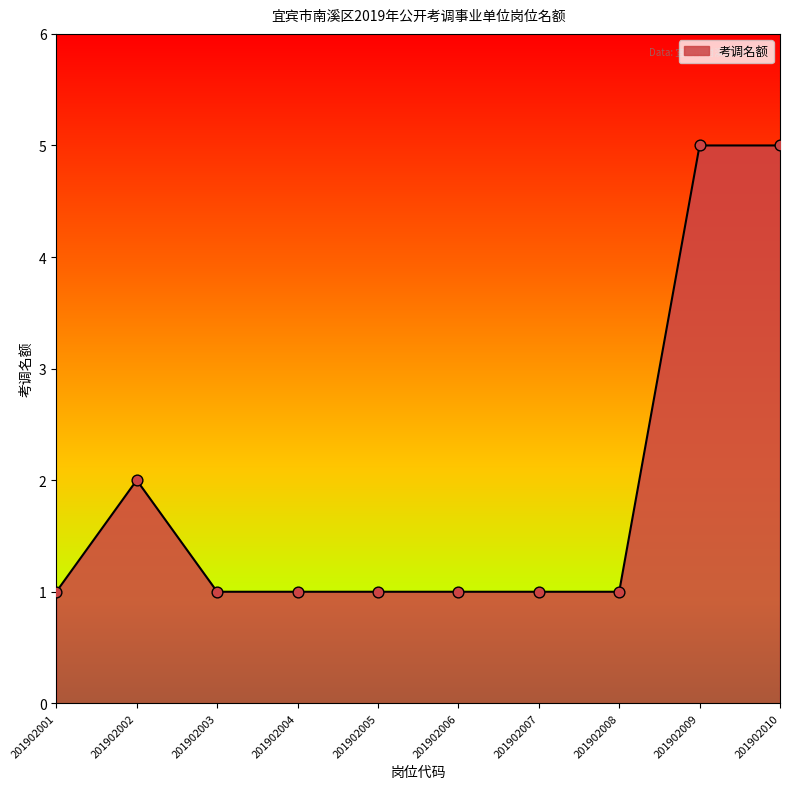

What is the change in value from 201902002 to 201902006?

-1